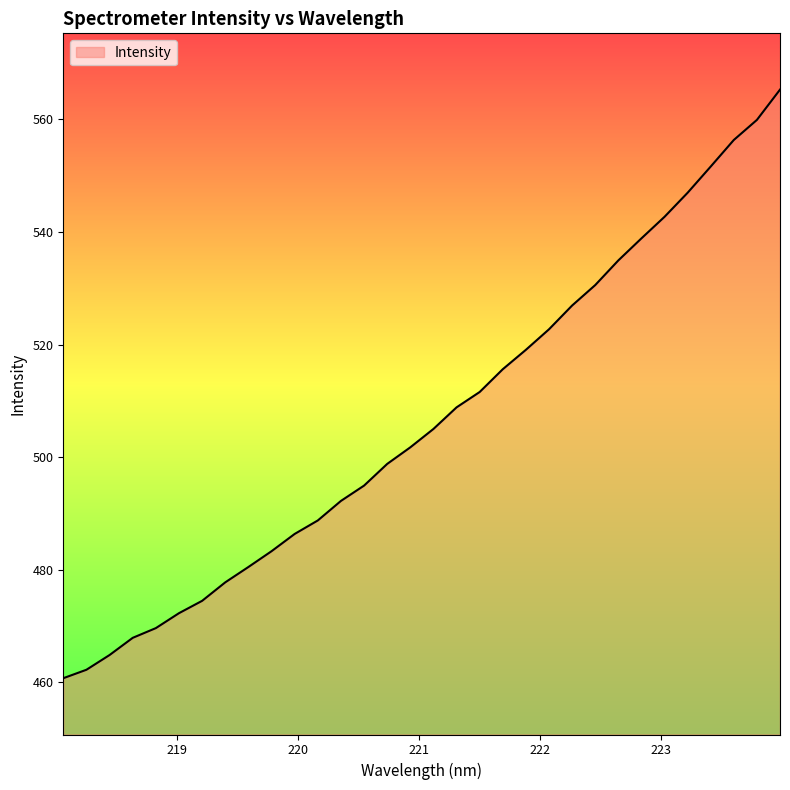

What is the difference between the maximum and minimum values?

104.6